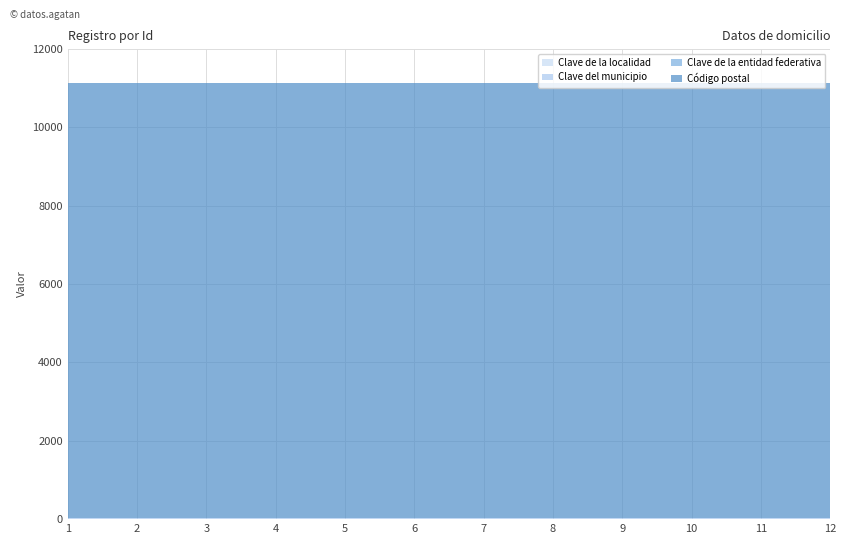

At how many categories does at least one series exceed 9260?

12